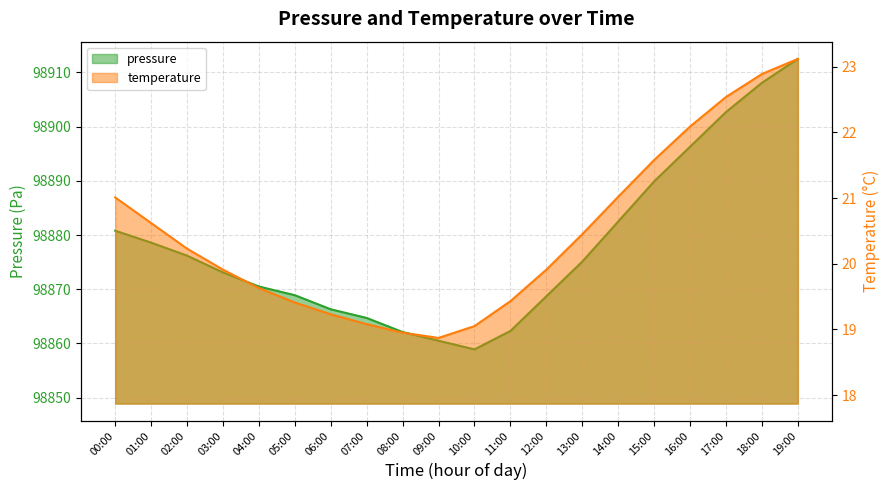

Is it true that temperature equals 20.2 at 02:00?

True